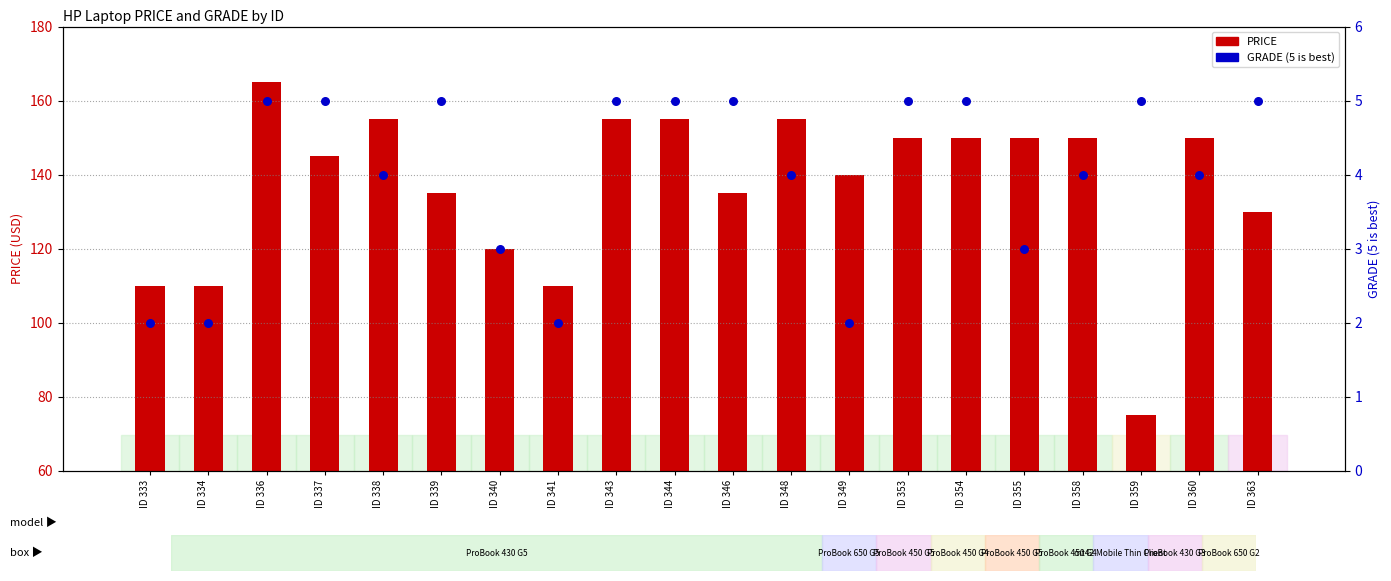

Which series reaches the minimum Y coordinate?

GRADE (5 is best)